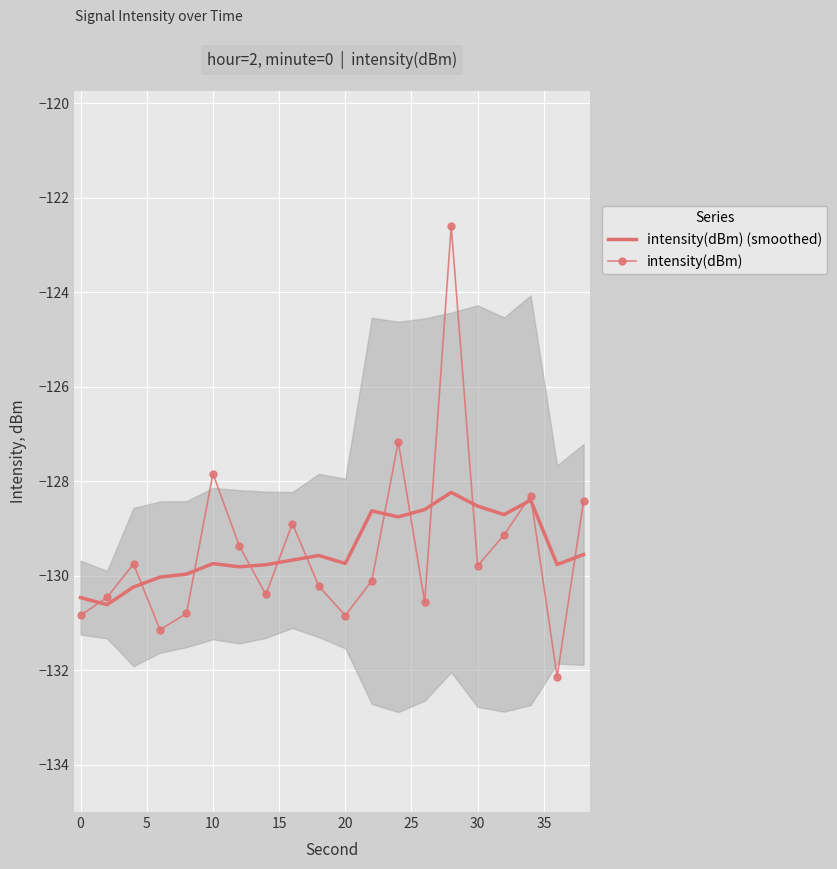

The intensity(dBm) series shows -172.1 at 10. True or false?

False